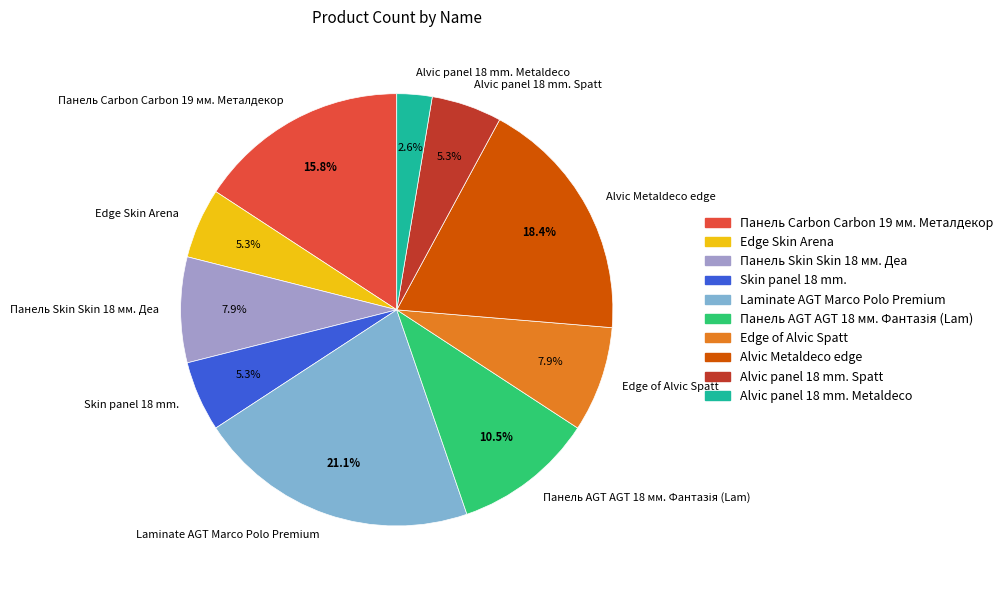

True or false: Alvic Metaldeco edge accounts for 18% of the total.

True